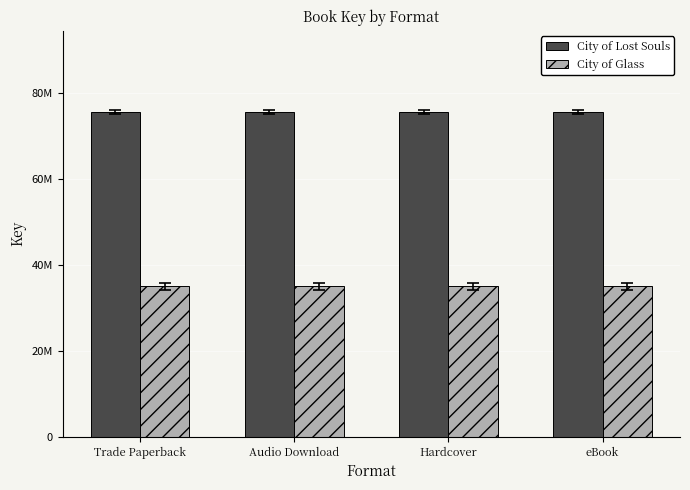

Rank the series by their maximum value, from lowest to highest.

City of Glass, City of Lost Souls